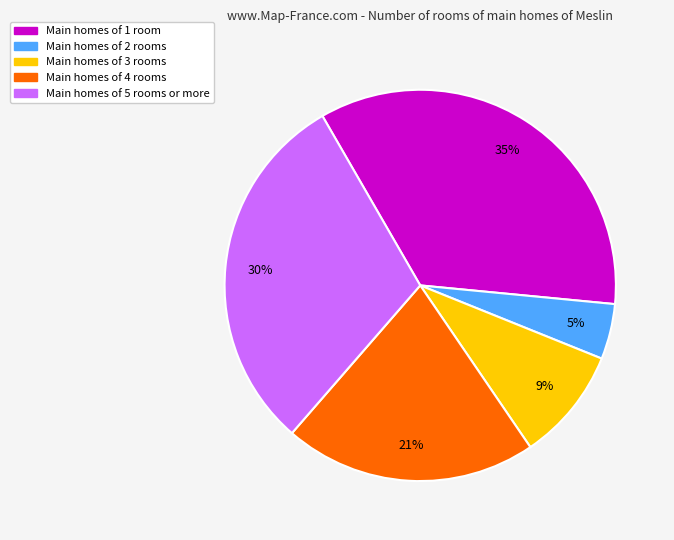

Count the number of slices in the pie.

5